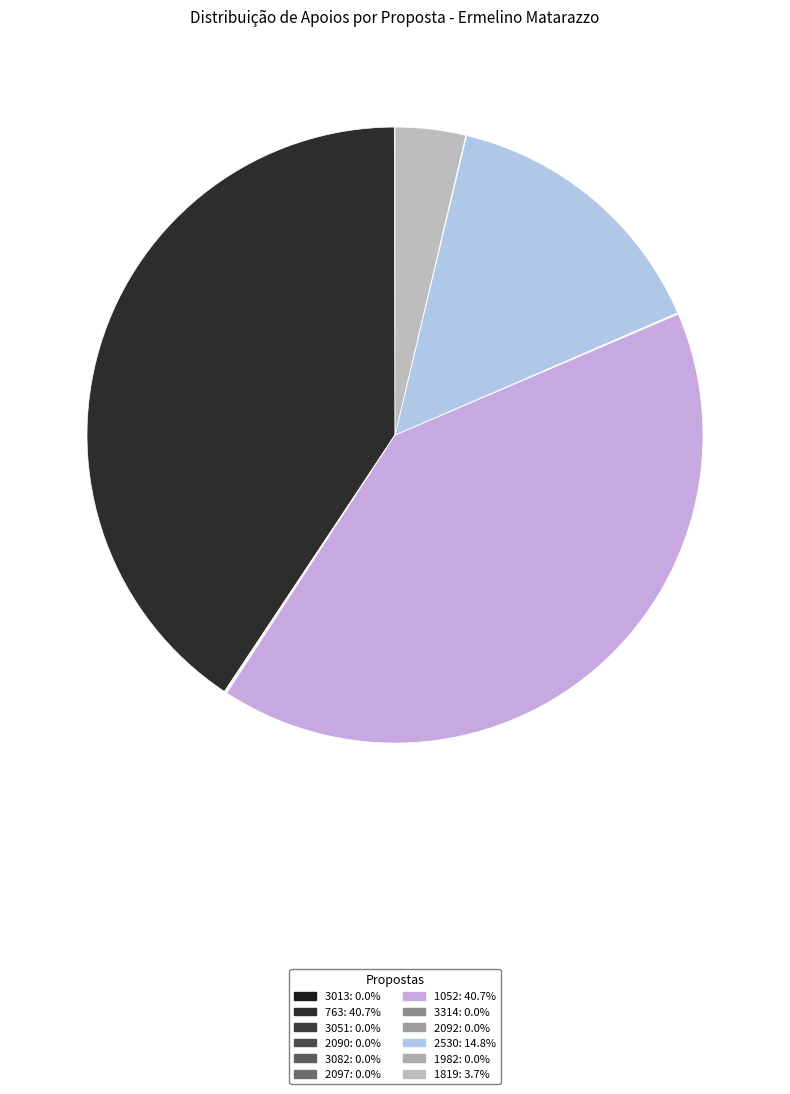

Does 1052 represent more than half of the total?

No